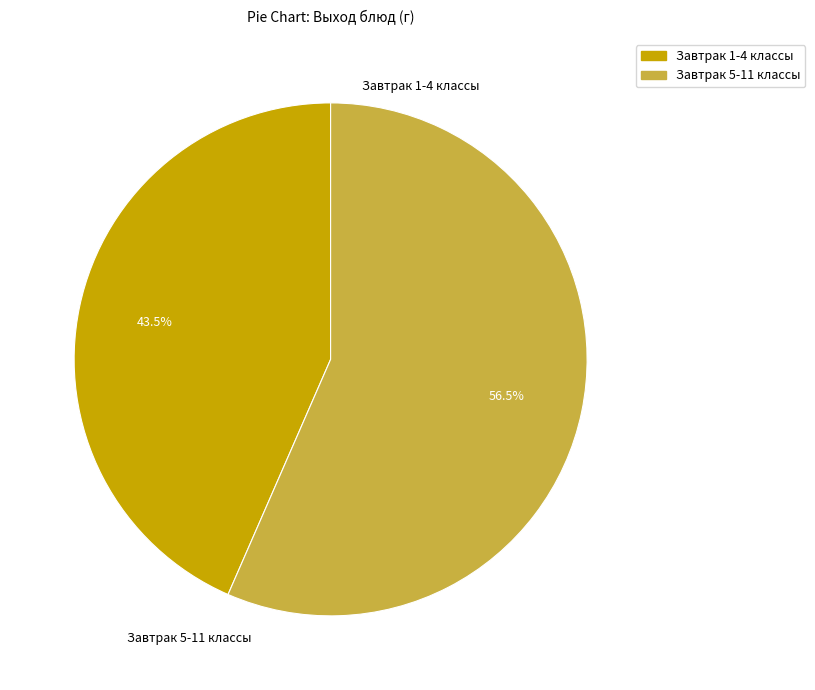

Does any single category account for the majority?

Yes